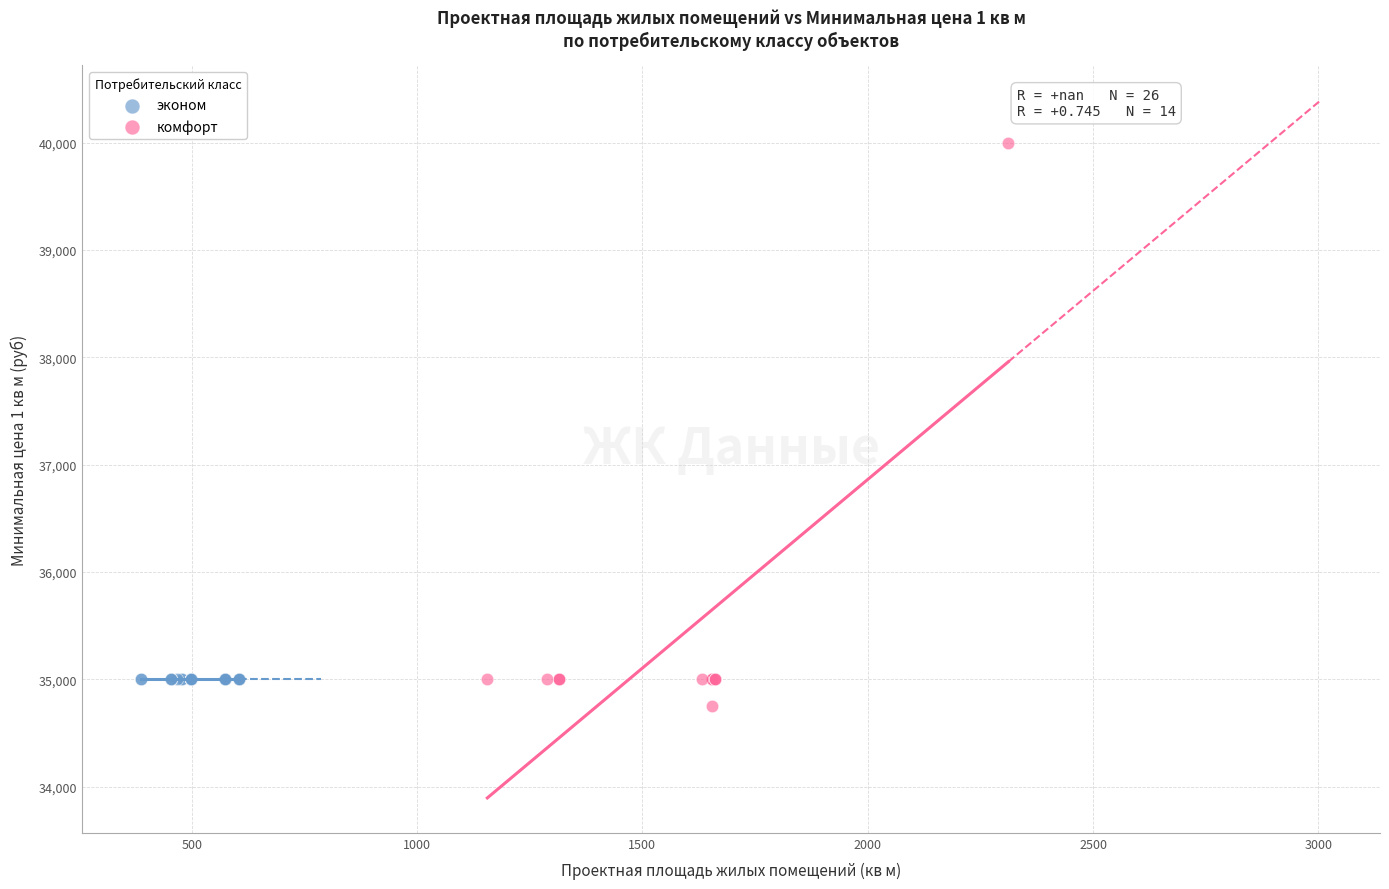

Which series reaches the maximum Y coordinate?

комфорт